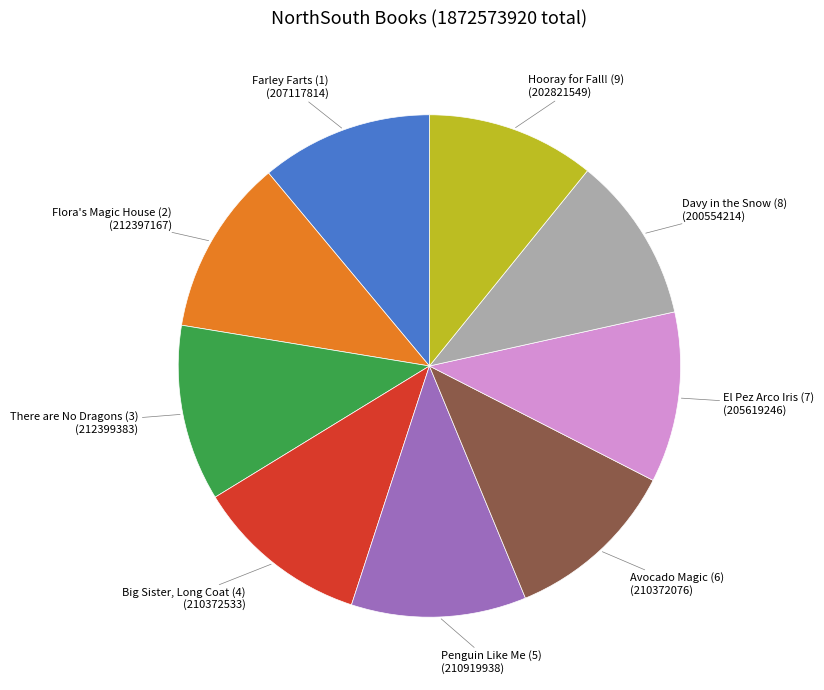

How many slices are in this pie chart?

9